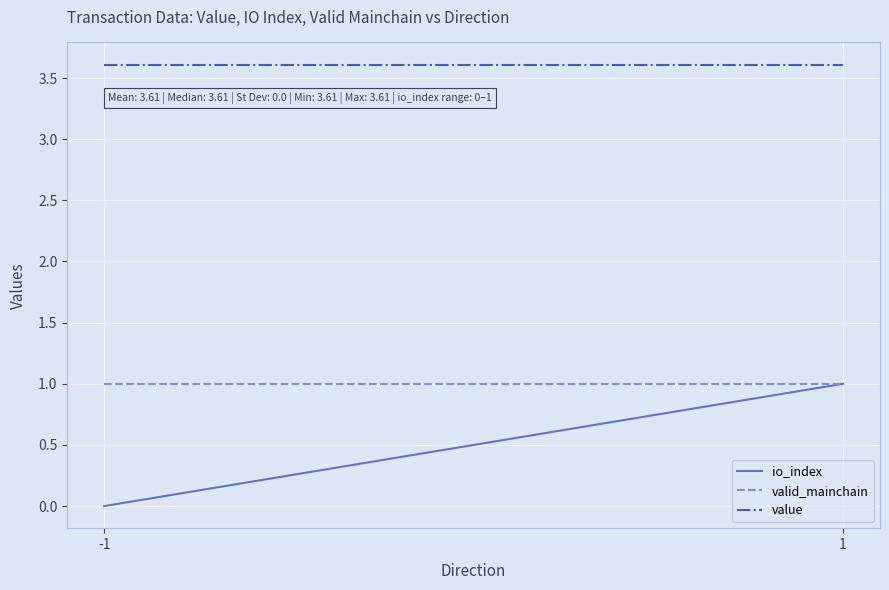

True or false: value and io_index intersect in this chart.

False